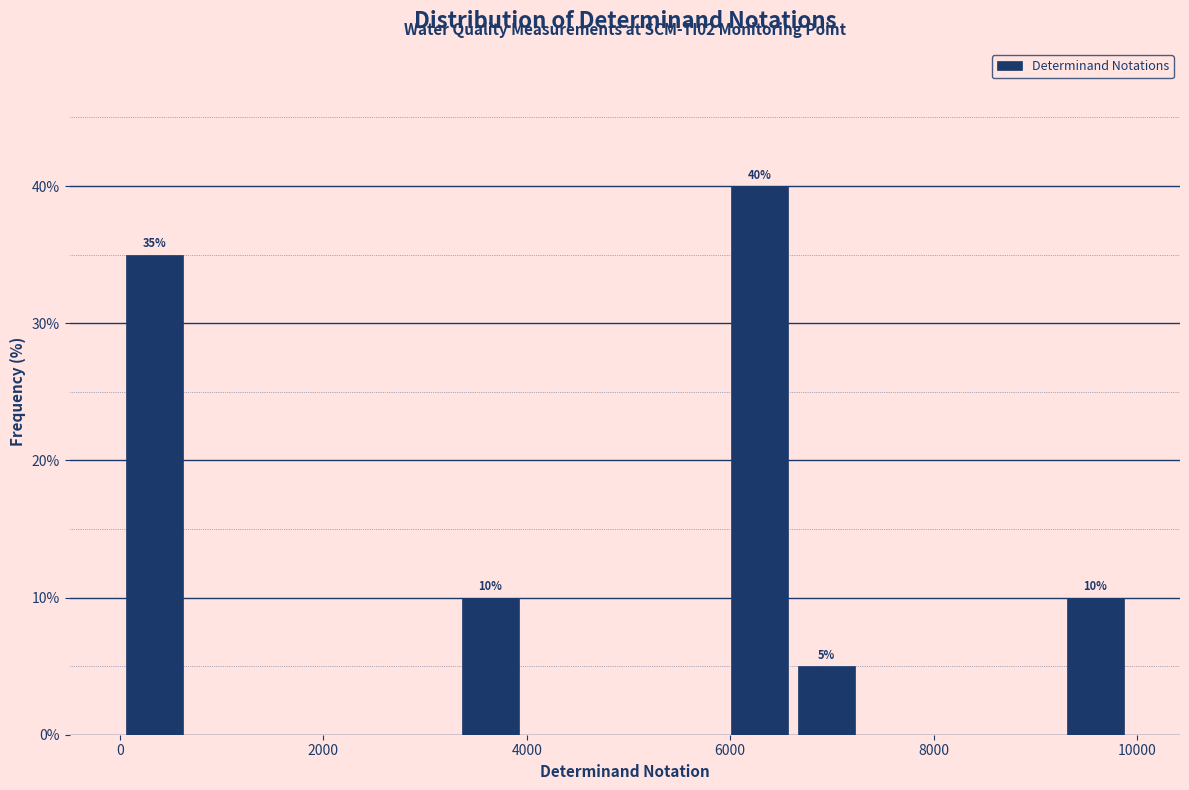

Around what value on the x-axis is the tallest bar? Give the approximate position of its centre, as read against the axis.

6200